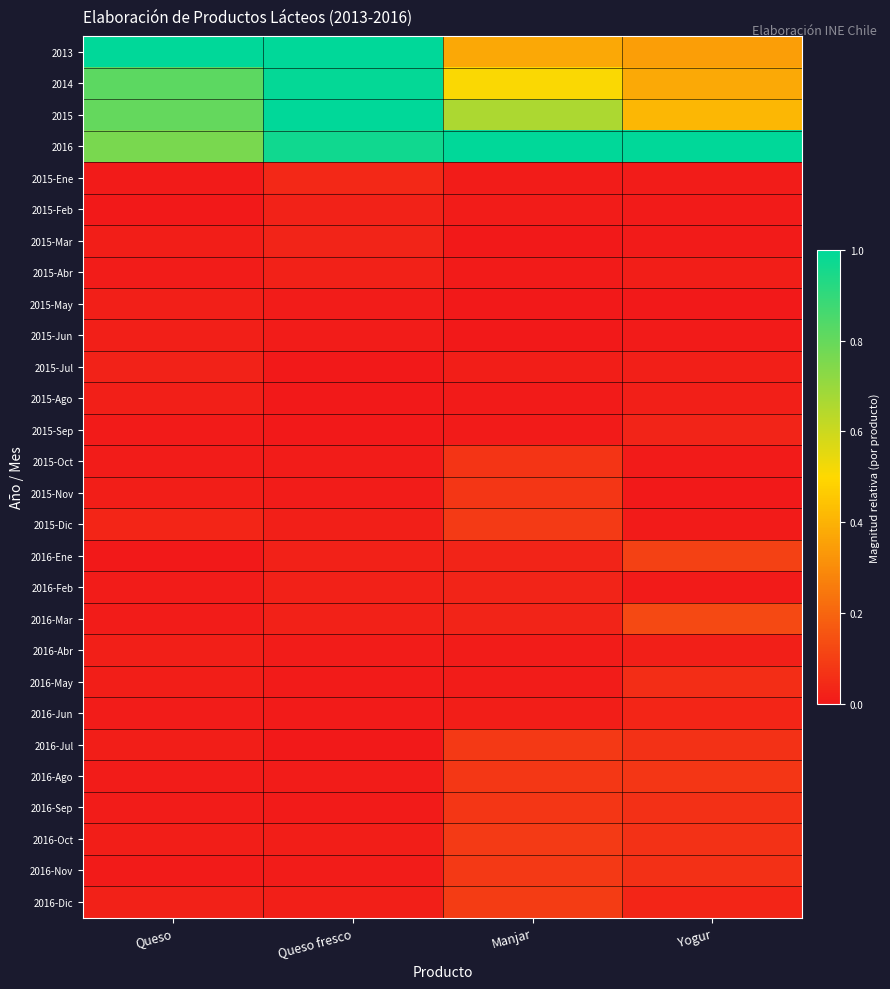

Which category has the highest value across all series?

Queso